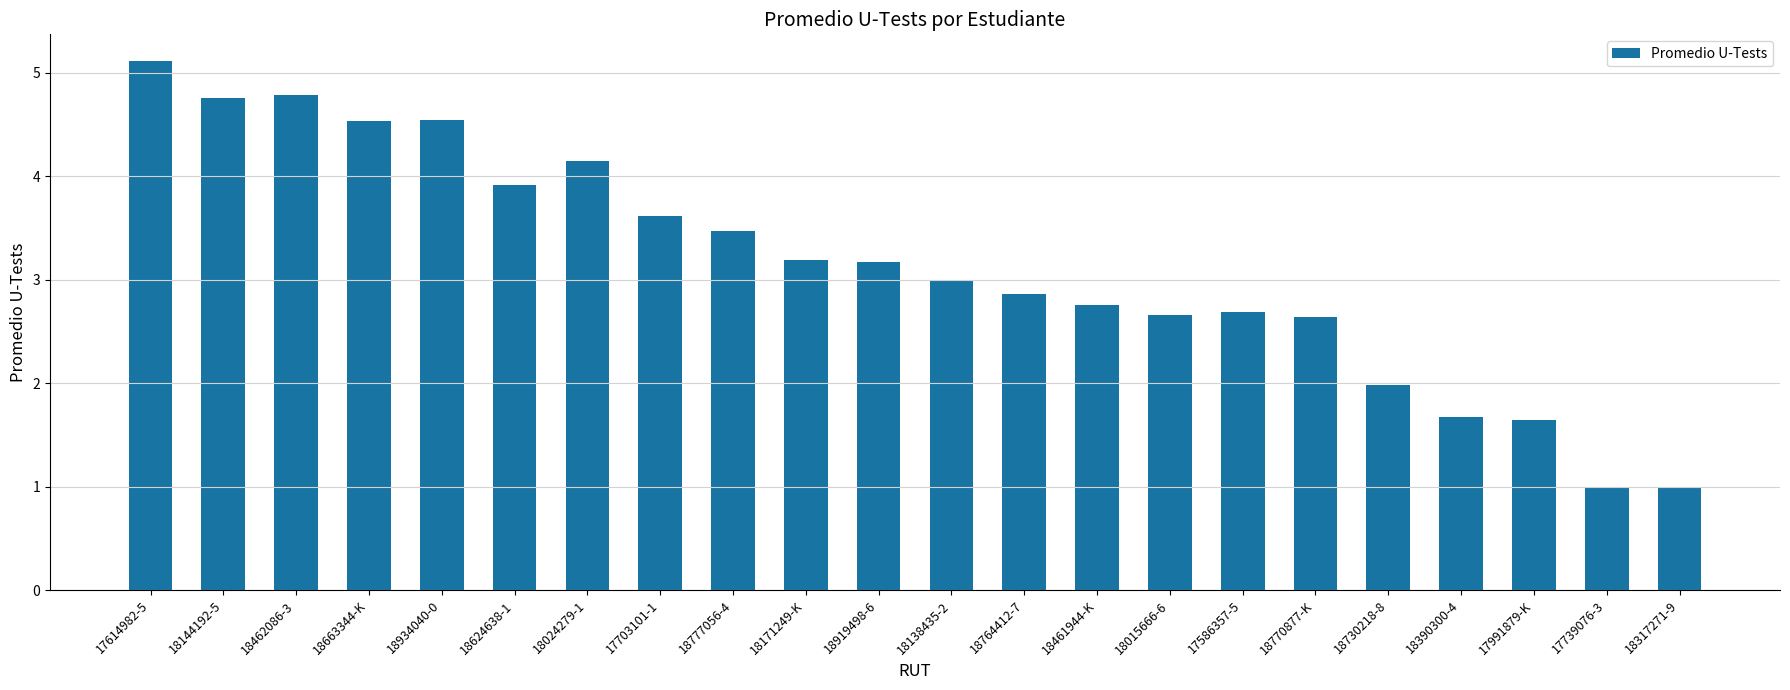

Is it true that the value at 18024279-1 is 4.1?

True